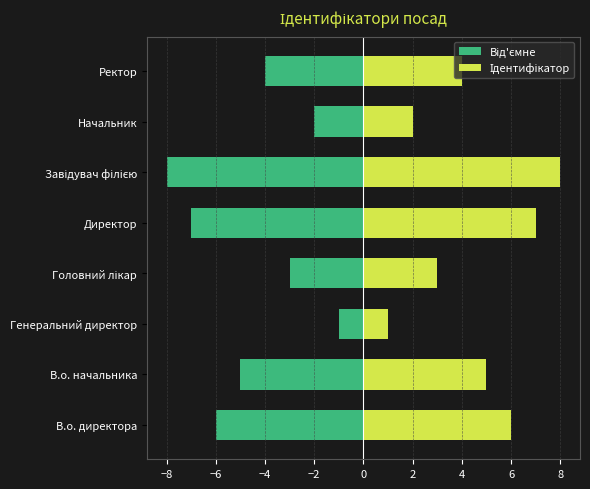

How many data points does each series have?

8